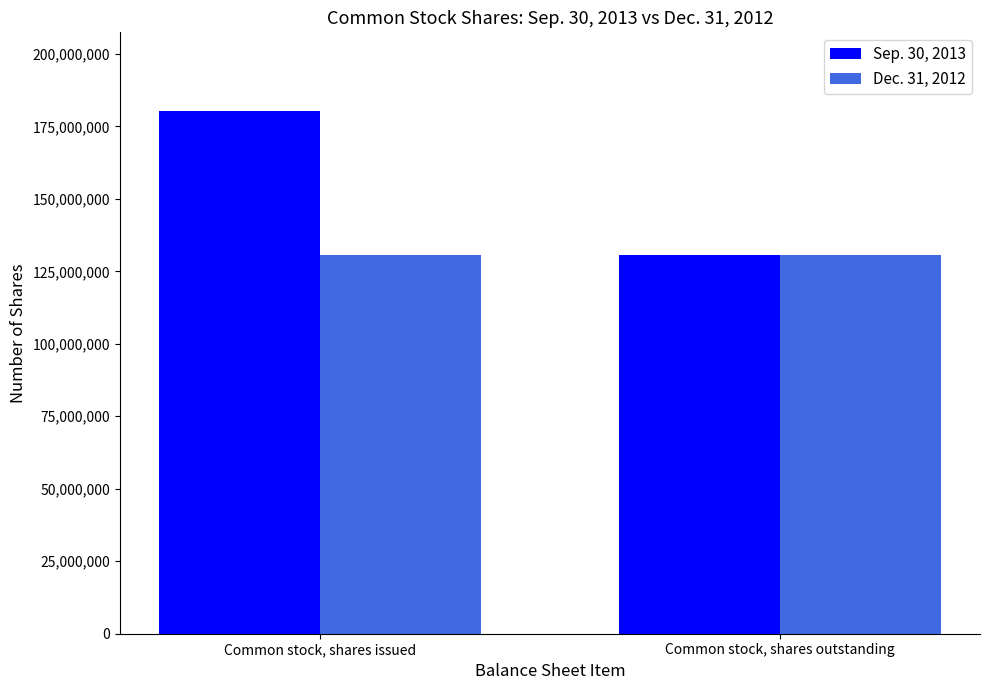

What are all the series names shown in the legend?

Sep. 30, 2013, Dec. 31, 2012